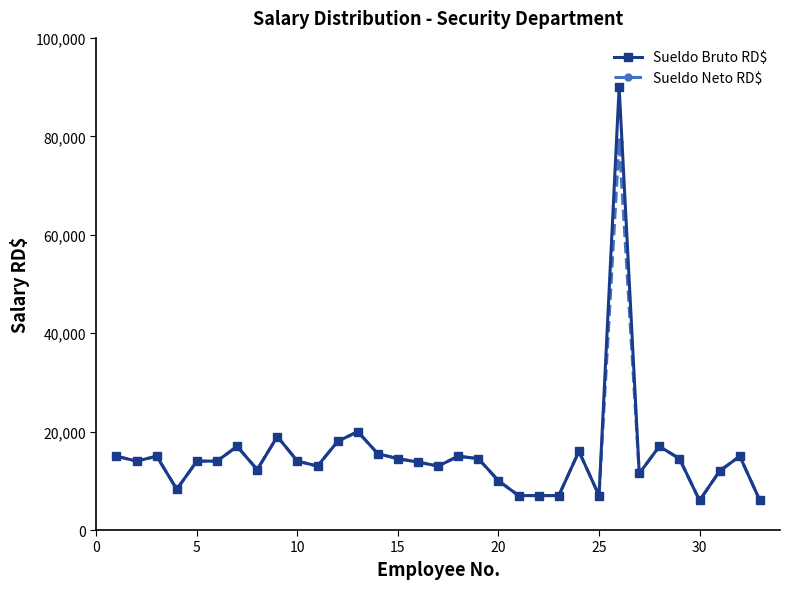

True or false: Sueldo Neto RD$ has more than 1 interior local peaks.

True